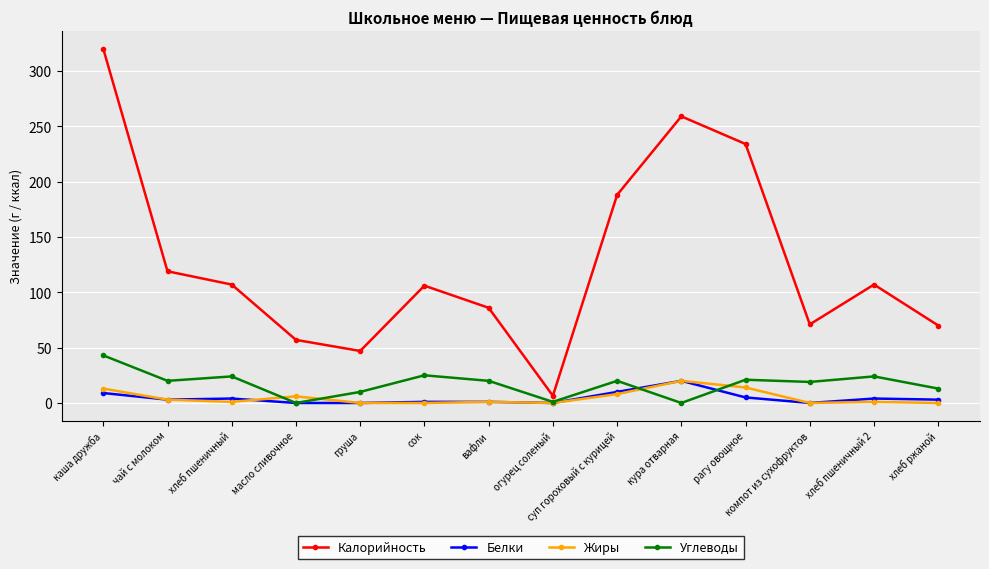

Which series changed the most between суп гороховый с курицей and кура отварная?

Калорийность